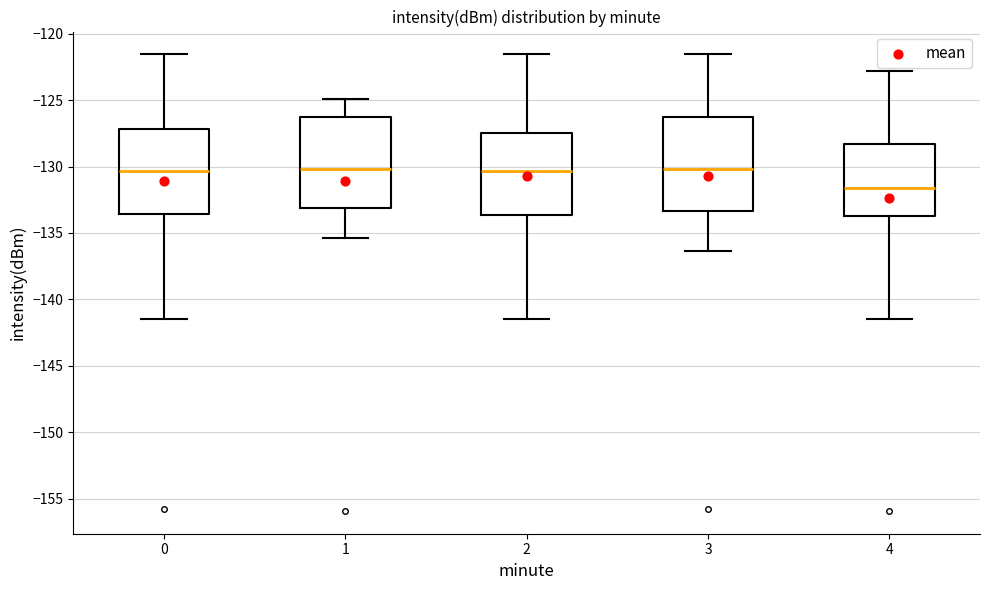

Where does the upper whisker of the box at x = 1 end on the y-axis? The values are not printed on the chart, so give them approximately, as read against the axis.

-125.0